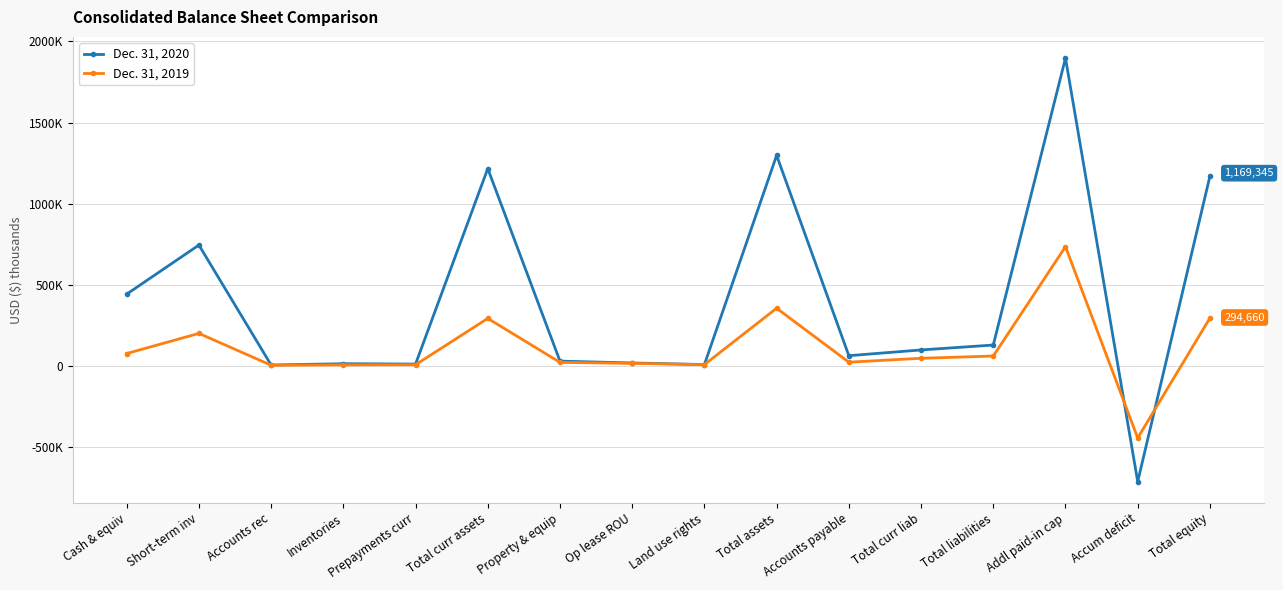

What is the approximate value of Dec. 31, 2020 at Accounts payable?

62641